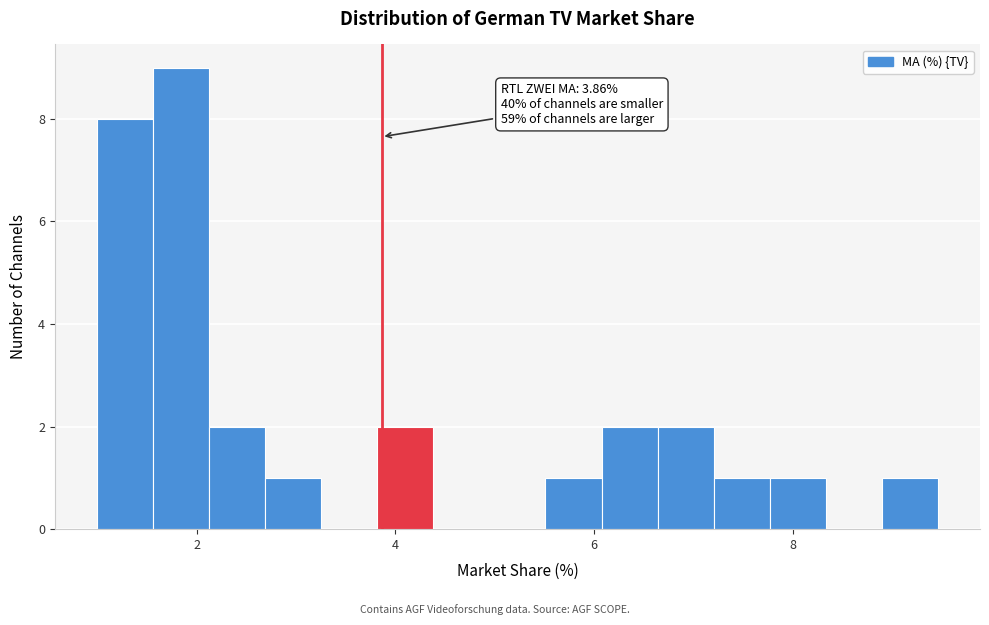

Read against the x-axis, roughly where is the centre of the tallest bar?

1.8